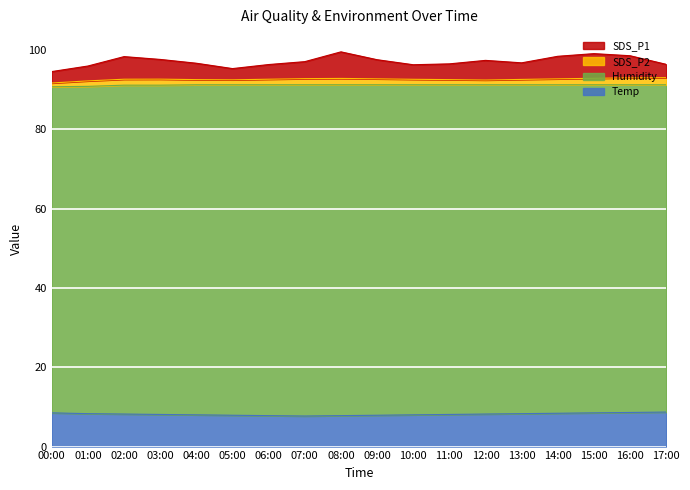

The value of Temp at 11:00 is 8.1. True or false?

True